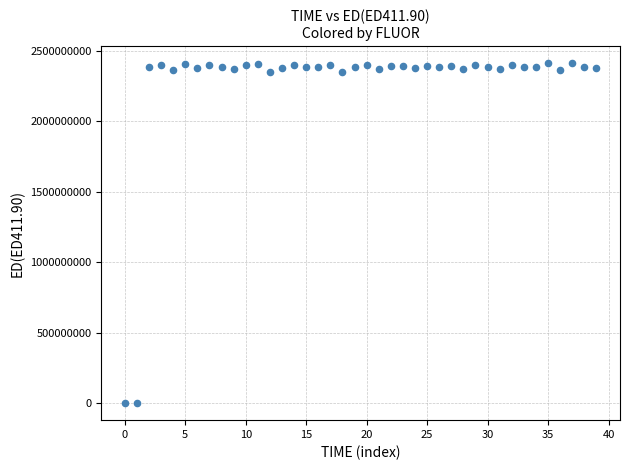

What is the range of Y values (max minus min)?

2411263222